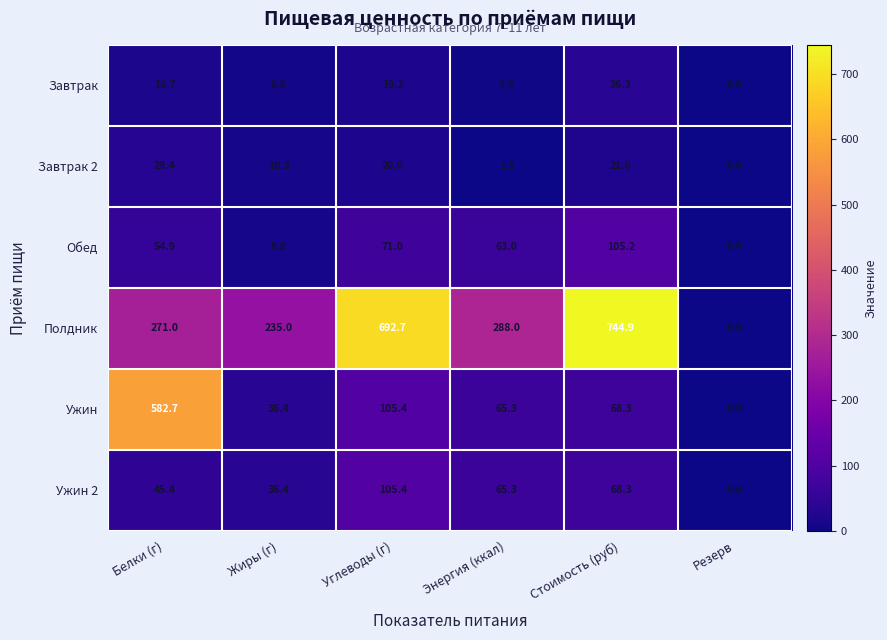

Which series has the widest spread of values?

Полдник